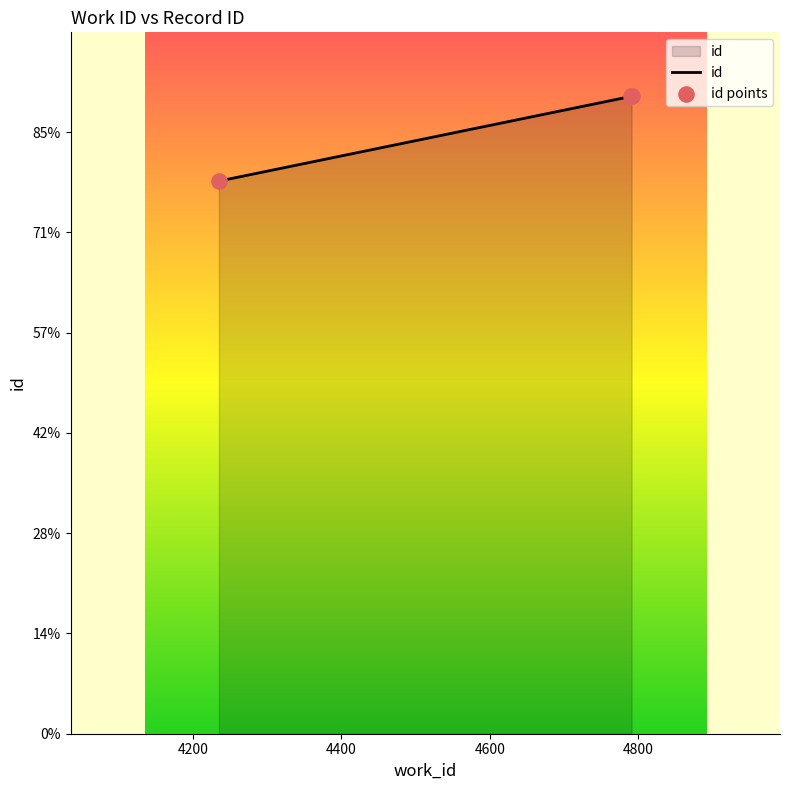

Does the chart have visible grid lines?

No